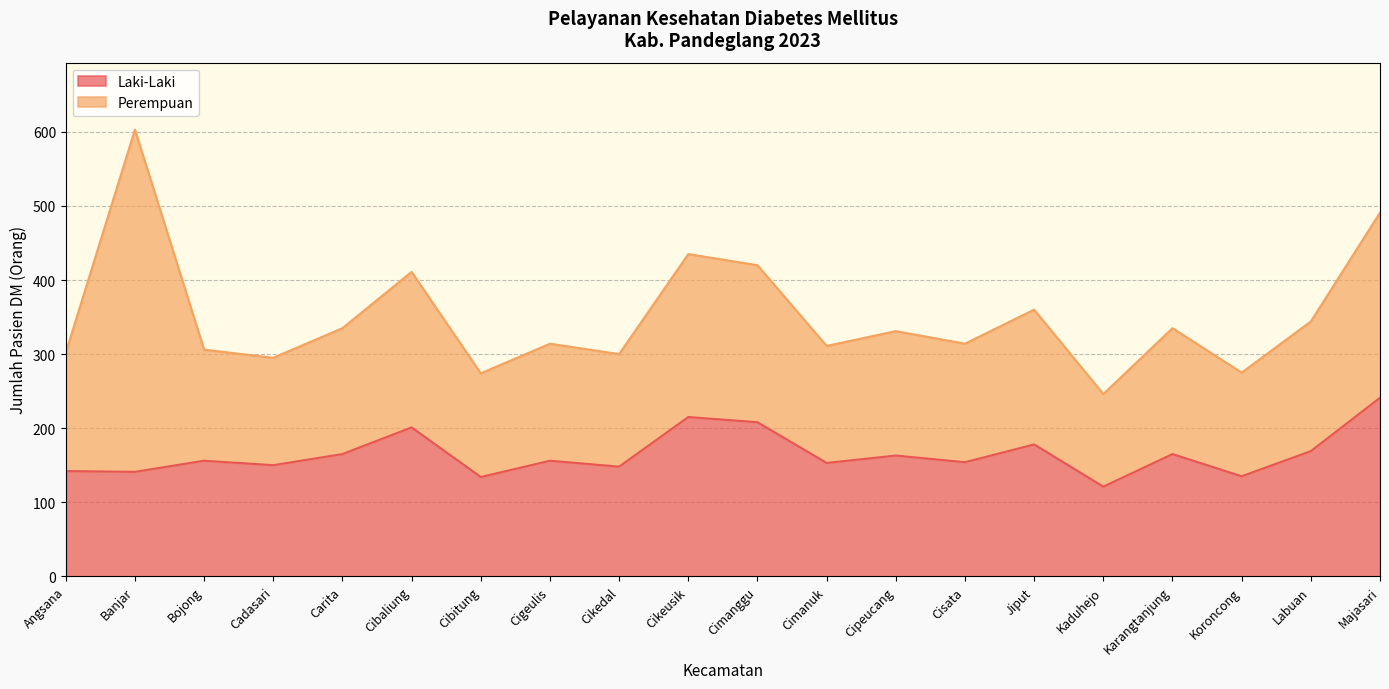

How many points are higher than both their immediate neighbors (excluding endpoints)?

7